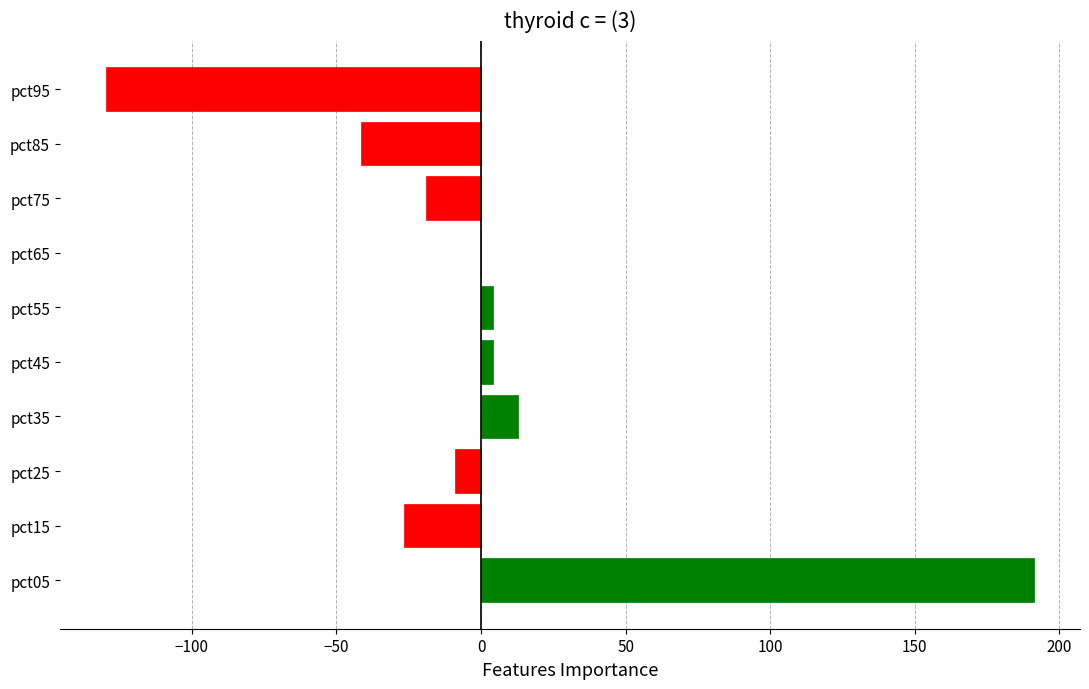

What is the maximum value shown in the chart?

191.1